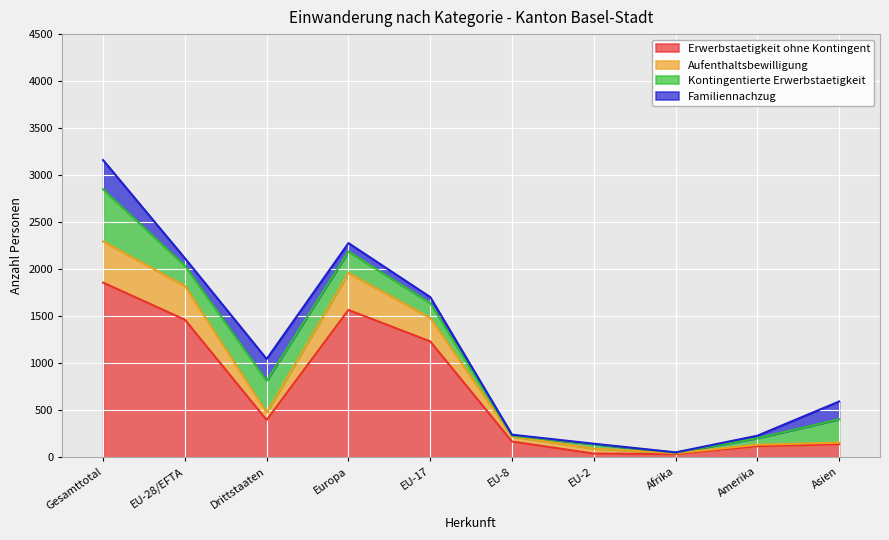

What is the value of the Erwerbstaetigkeit ohne Kontingent point at the 10th from the left?

137